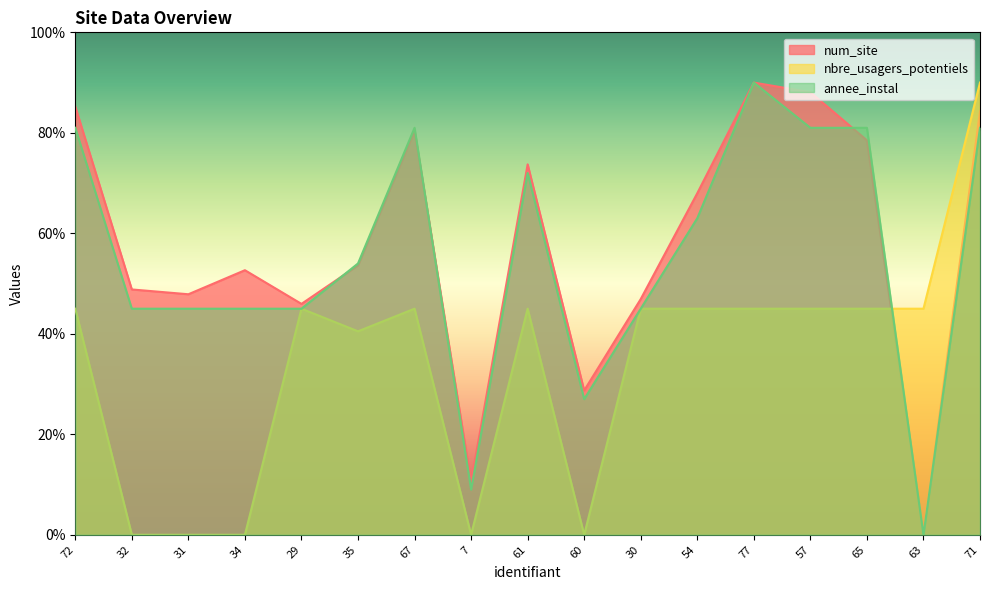

True or false: num_site and nbre_usagers_potentiels intersect in this chart.

True